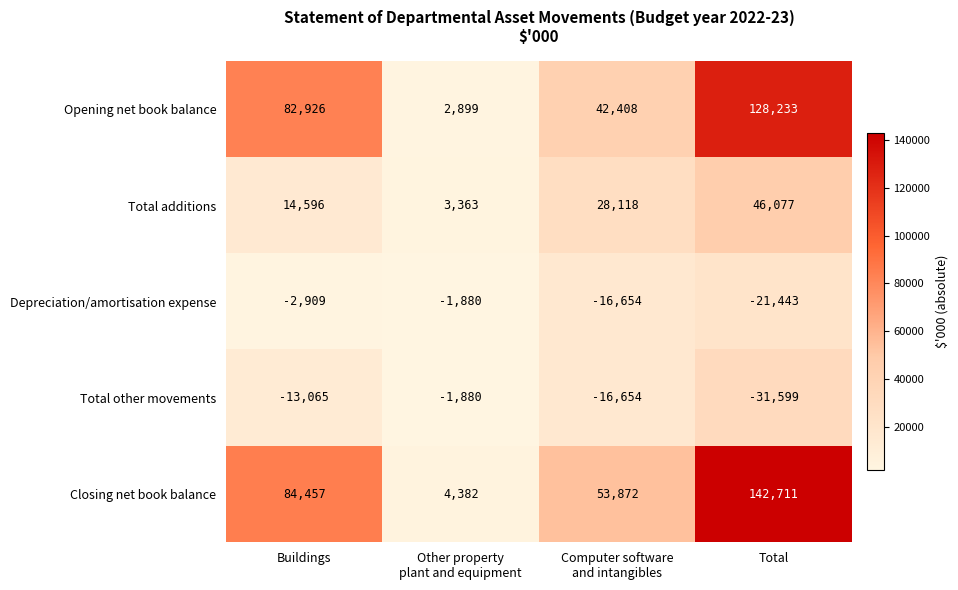

The Total additions series shows 7011 at Buildings. True or false?

False